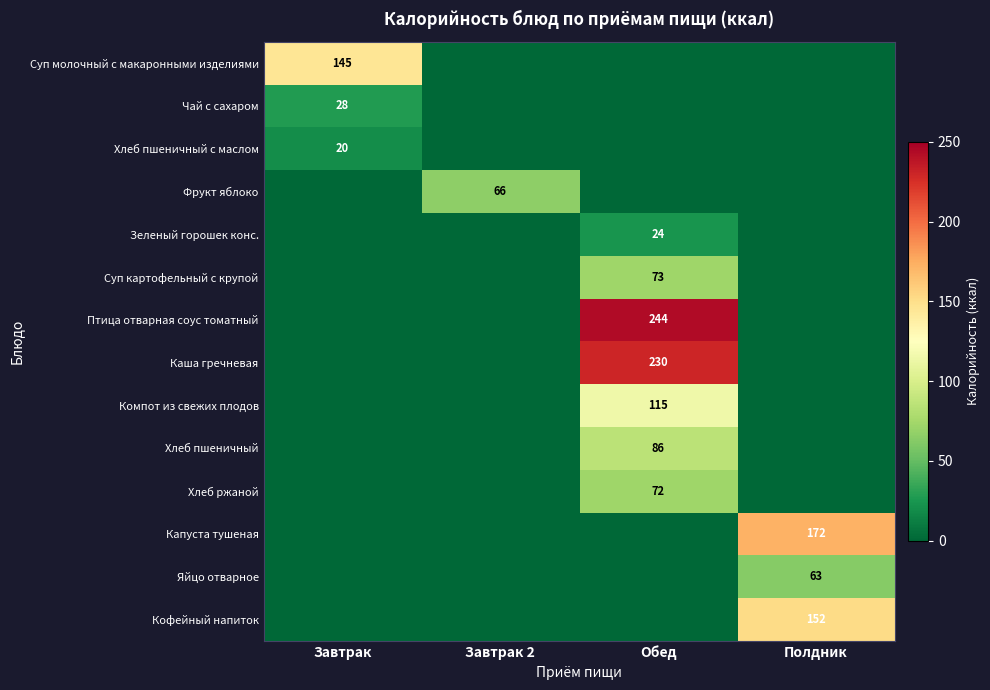

Is it true that Чай с сахаром equals 28 at Завтрак?

True